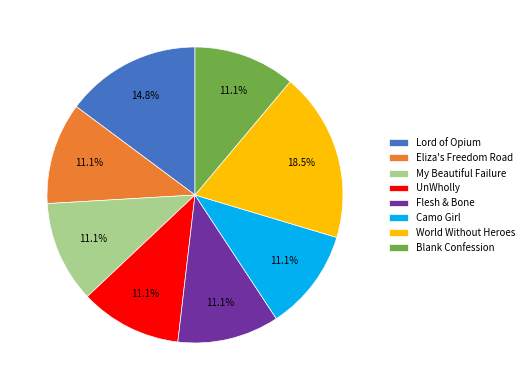

Approximately how many times larger is the value at Flesh & Bone compared to World Without Heroes?

0.6